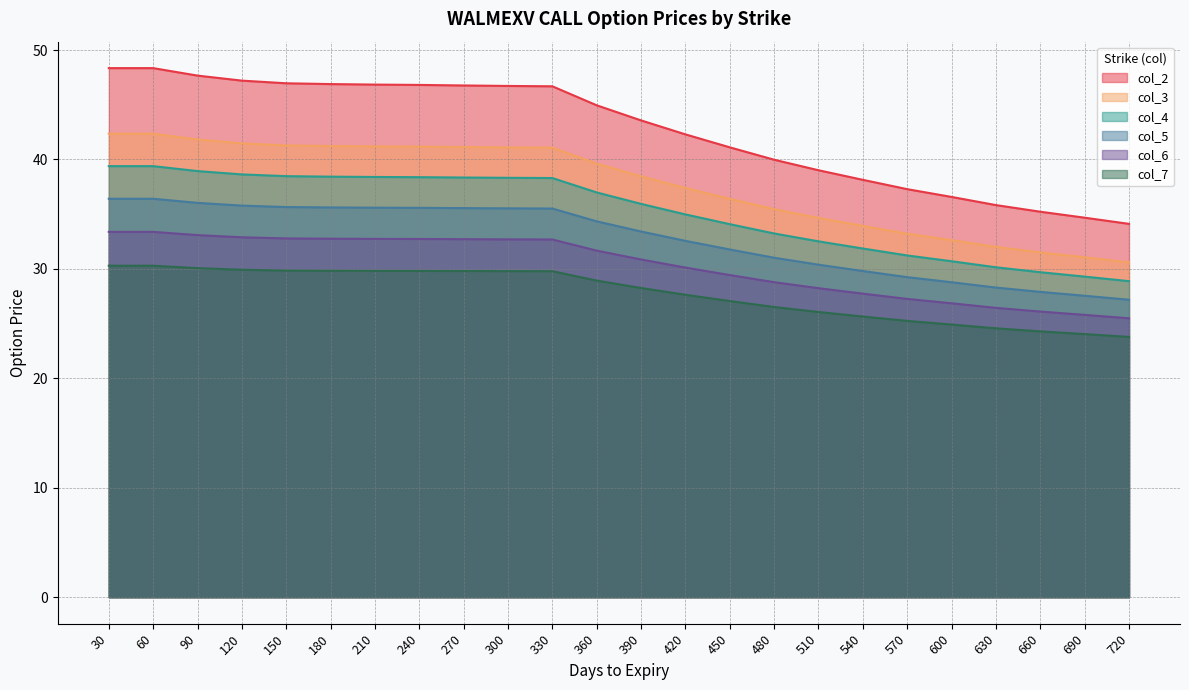

What is the difference between the maximum and minimum values in the col_5 series?

9.2